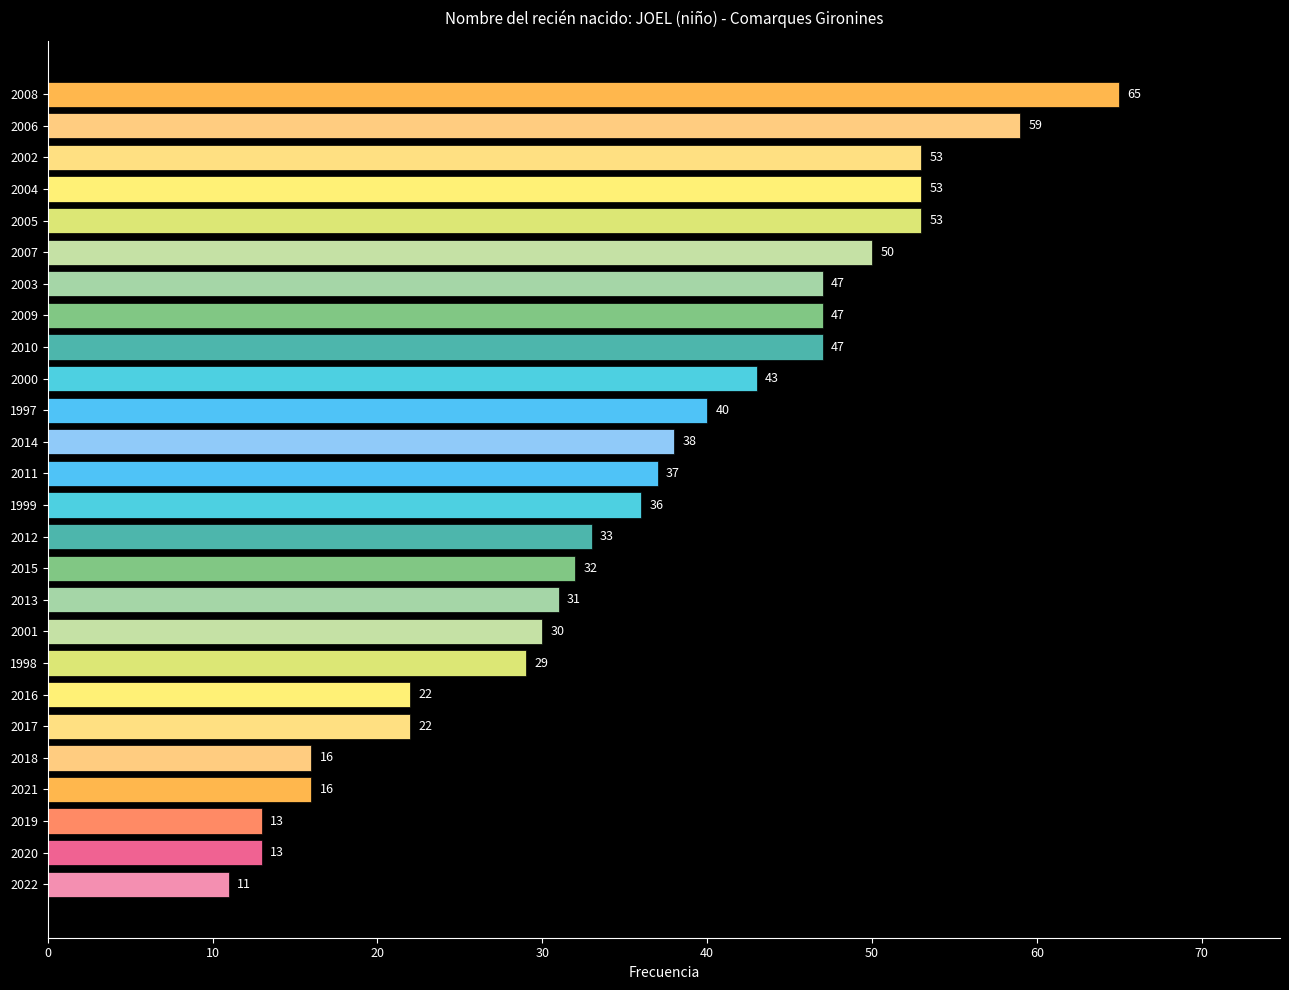

Is it true that the value at 2001 is 14?

False